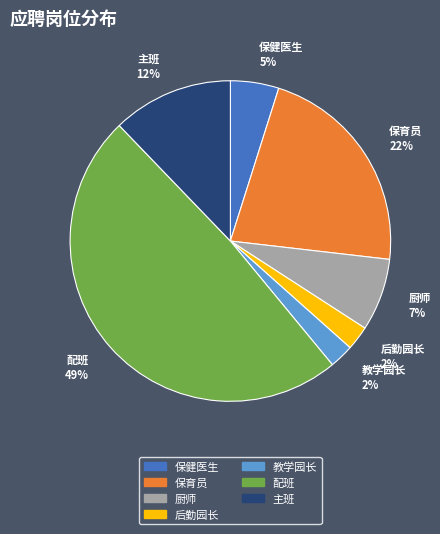

Does 保健医生 account for over 50% of the chart?

No